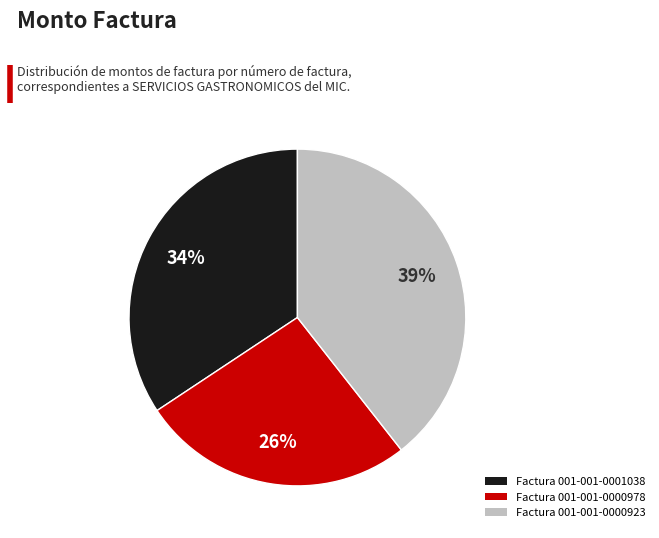

Is there any slice that represents more than half of the pie?

No